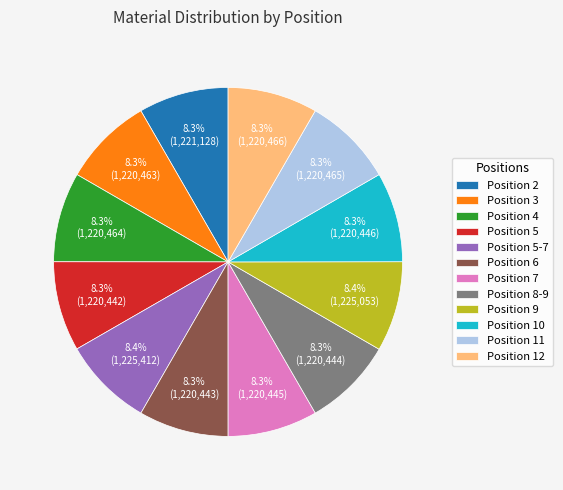

Does any single category account for the majority?

No